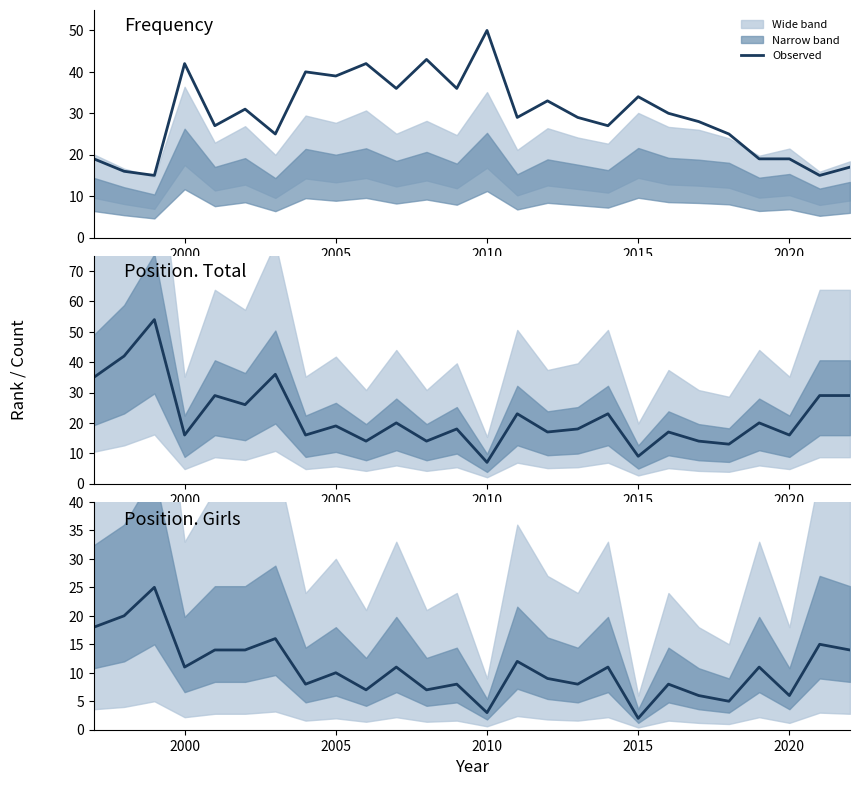

How many data points in Position. Girls are less than 11?

13